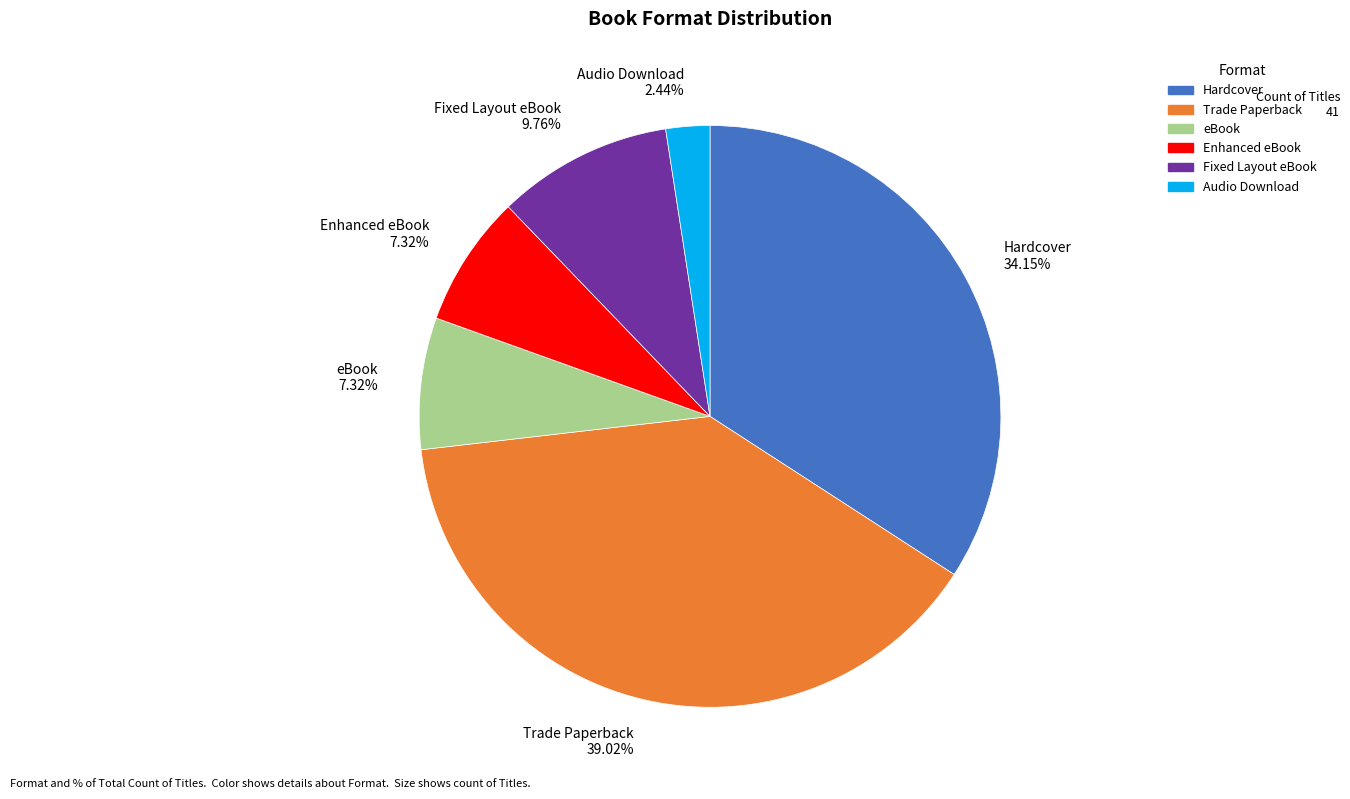

Count the number of slices in the pie.

6